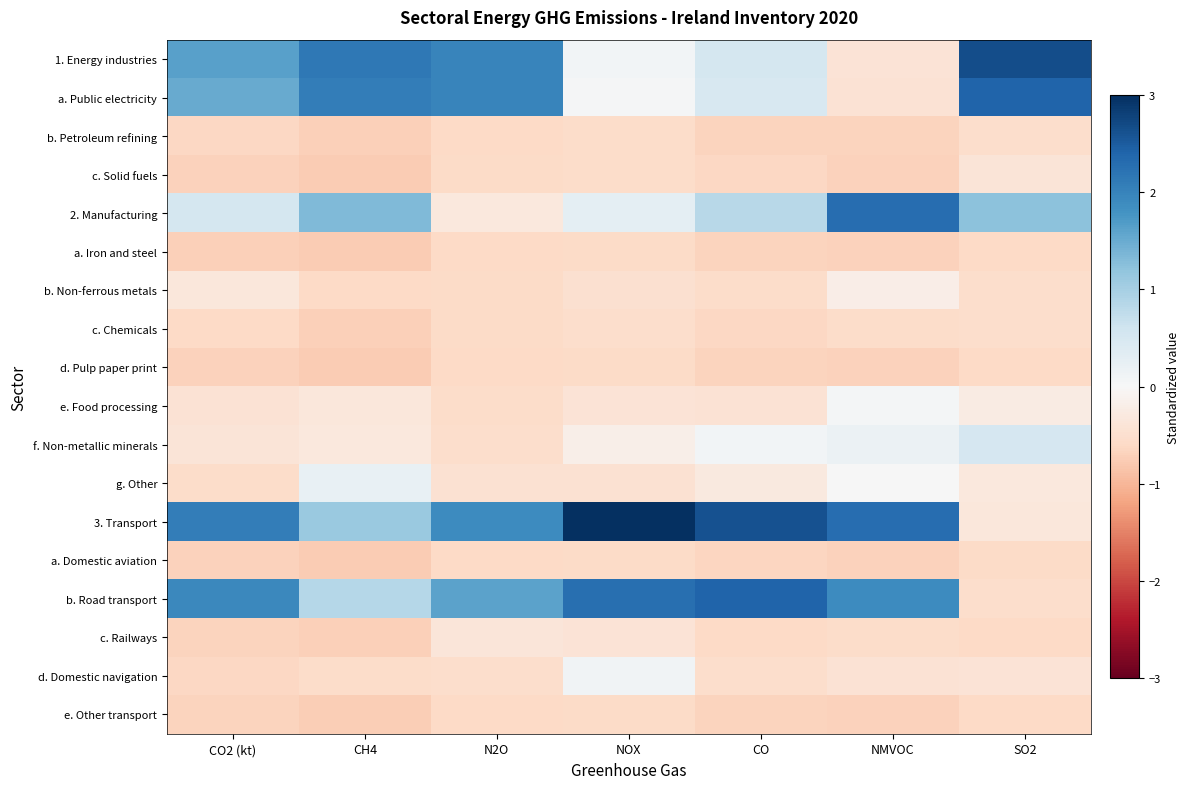

Reading left to right, extract all data points from this chart.

1. Energy industries: CO2 (kt)=1.6	CH4=2.1	N2O=2.0	NOX=0.1	CO=0.5	NMVOC=-0.4	SO2=2.7
a. Public electricity: CO2 (kt)=1.5	CH4=2.1	N2O=2.0	NOX=0.0	CO=0.5	NMVOC=-0.4	SO2=2.4
b. Petroleum refining: CO2 (kt)=-0.6	CH4=-0.7	N2O=-0.6	NOX=-0.6	CO=-0.7	NMVOC=-0.7	SO2=-0.5
c. Solid fuels: CO2 (kt)=-0.7	CH4=-0.8	N2O=-0.6	NOX=-0.6	CO=-0.6	NMVOC=-0.7	SO2=-0.4
2. Manufacturing: CO2 (kt)=0.5	CH4=1.3	N2O=-0.3	NOX=0.3	CO=0.8	NMVOC=2.3	SO2=1.2
a. Iron and steel: CO2 (kt)=-0.7	CH4=-0.8	N2O=-0.6	NOX=-0.6	CO=-0.7	NMVOC=-0.7	SO2=-0.6
b. Non-ferrous metals: CO2 (kt)=-0.3	CH4=-0.6	N2O=-0.6	NOX=-0.5	CO=-0.5	NMVOC=-0.2	SO2=-0.5
c. Chemicals: CO2 (kt)=-0.6	CH4=-0.7	N2O=-0.6	NOX=-0.5	CO=-0.6	NMVOC=-0.5	SO2=-0.5
d. Pulp paper print: CO2 (kt)=-0.7	CH4=-0.8	N2O=-0.6	NOX=-0.6	CO=-0.7	NMVOC=-0.7	SO2=-0.6
e. Food processing: CO2 (kt)=-0.4	CH4=-0.3	N2O=-0.5	NOX=-0.4	CO=-0.4	NMVOC=0.1	SO2=-0.3
f. Non-metallic minerals: CO2 (kt)=-0.4	CH4=-0.3	N2O=-0.5	NOX=-0.2	CO=0.1	NMVOC=0.2	SO2=0.5
g. Other: CO2 (kt)=-0.6	CH4=0.2	N2O=-0.5	NOX=-0.5	CO=-0.3	NMVOC=0.0	SO2=-0.3
3. Transport: CO2 (kt)=2.1	CH4=1.1	N2O=1.9	NOX=3.1	CO=2.6	NMVOC=2.3	SO2=-0.3
a. Domestic aviation: CO2 (kt)=-0.7	CH4=-0.8	N2O=-0.6	NOX=-0.6	CO=-0.6	NMVOC=-0.7	SO2=-0.6
b. Road transport: CO2 (kt)=1.9	CH4=0.9	N2O=1.6	NOX=2.3	CO=2.4	NMVOC=1.9	SO2=-0.5
c. Railways: CO2 (kt)=-0.7	CH4=-0.7	N2O=-0.4	NOX=-0.4	CO=-0.6	NMVOC=-0.6	SO2=-0.6
d. Domestic navigation: CO2 (kt)=-0.6	CH4=-0.6	N2O=-0.5	NOX=0.1	CO=-0.5	NMVOC=-0.4	SO2=-0.4
e. Other transport: CO2 (kt)=-0.7	CH4=-0.7	N2O=-0.6	NOX=-0.6	CO=-0.7	NMVOC=-0.7	SO2=-0.6